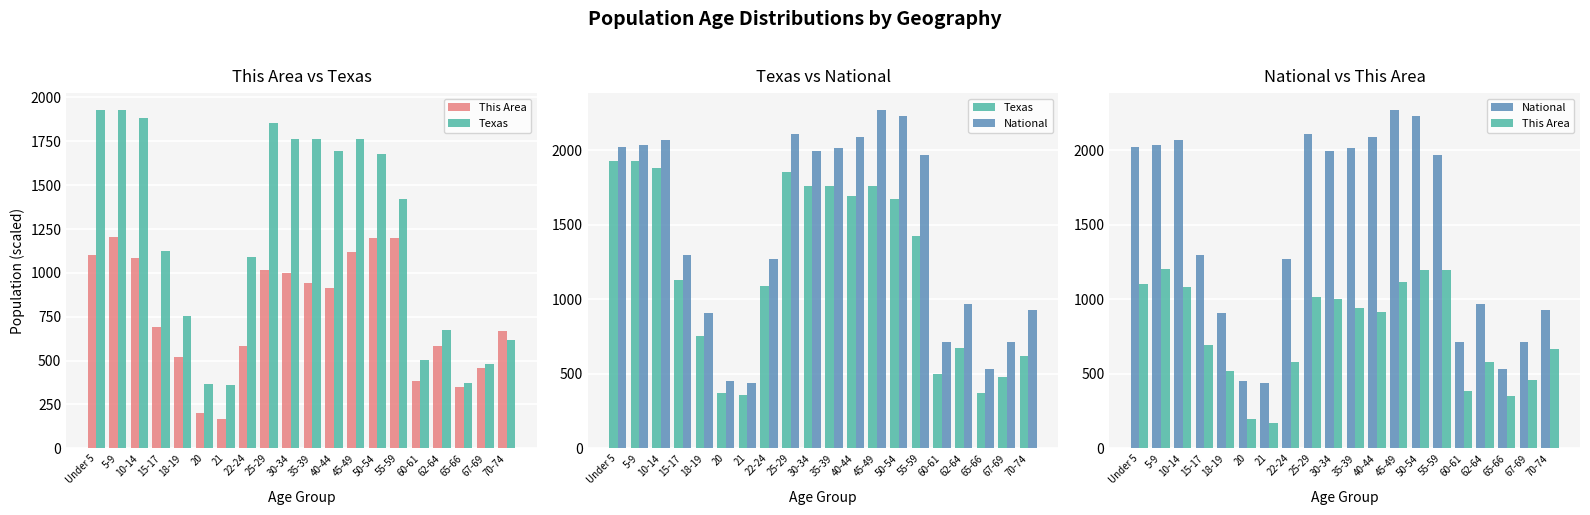

Is the value of National at 15-17 greater than the value of This Area at 62-64?

Yes